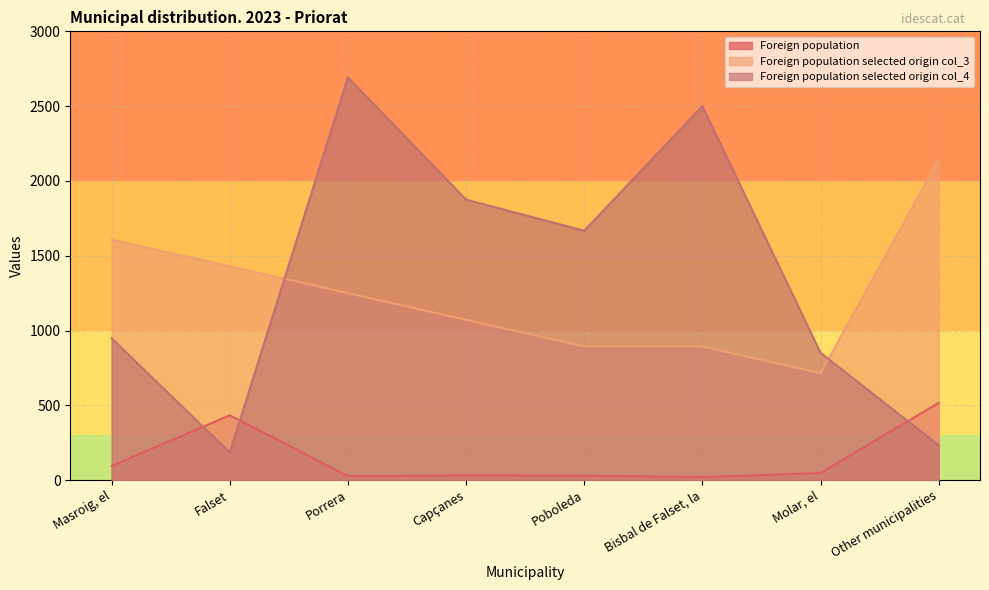

What is the spread (max minus min) of values at Capçanes?

1843